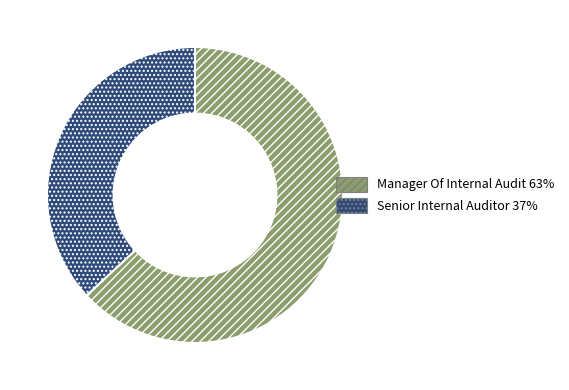

Approximately how many times larger is the value at Manager Of Internal Audit compared to Senior Internal Auditor?

1.7